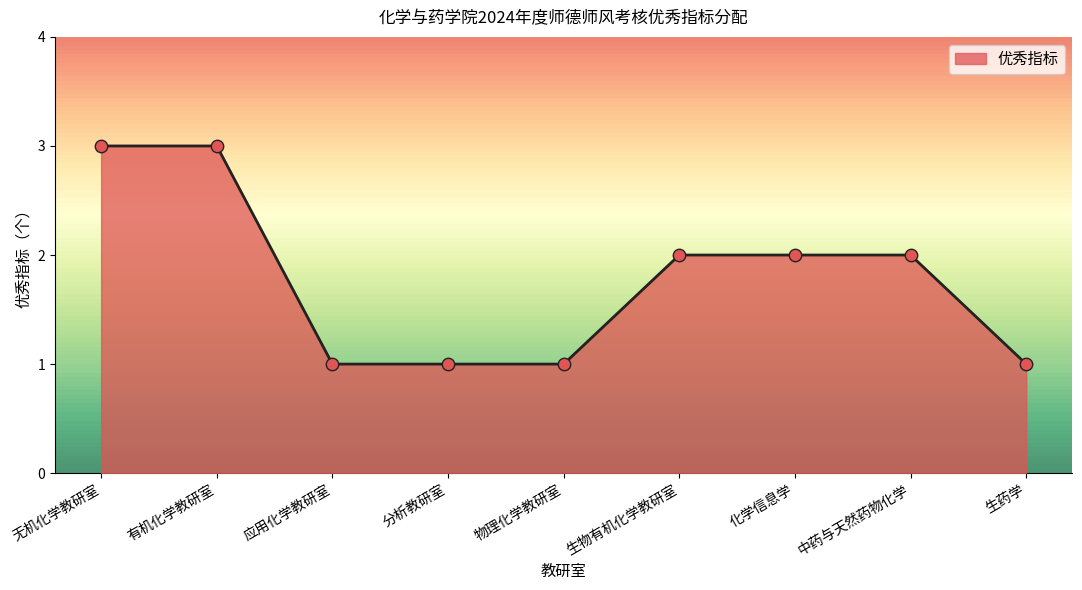

What is the change in value from 化学信息学 to 生药学?

-1